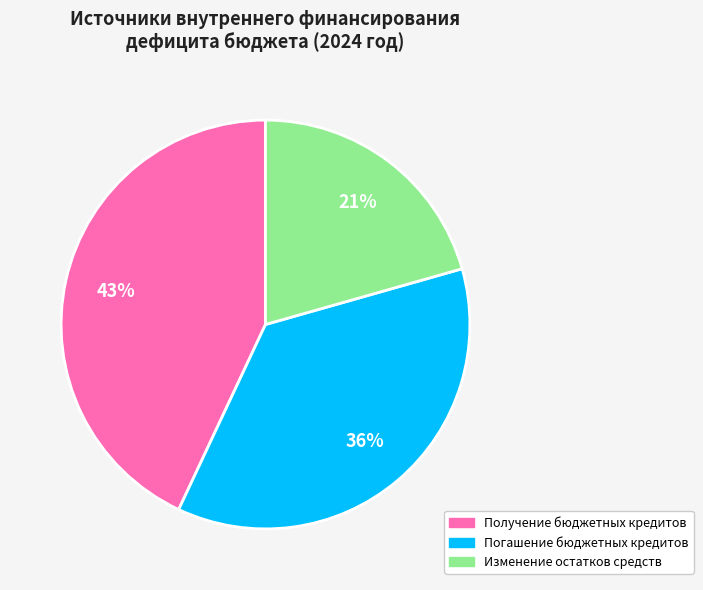

Rank the categories by value from lowest to highest.

Изменение остатков средств, Погашение бюджетных кредитов, Получение бюджетных кредитов